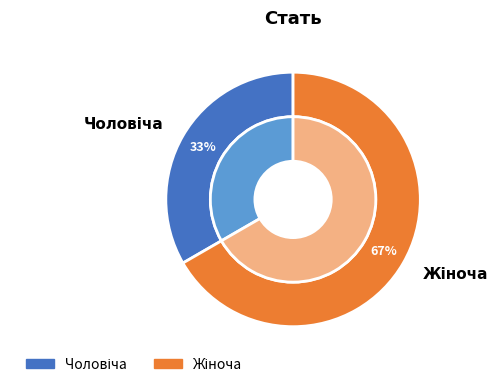

Is it true that Жіноча is 67% of the pie?

True